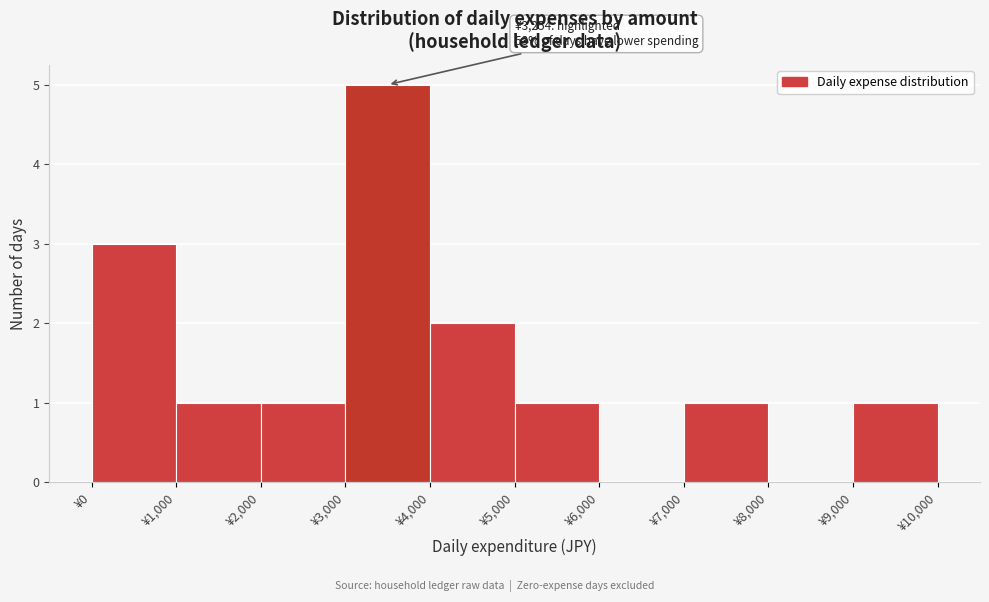

Which range on the x-axis has the tallest bar?

3000 to 4000